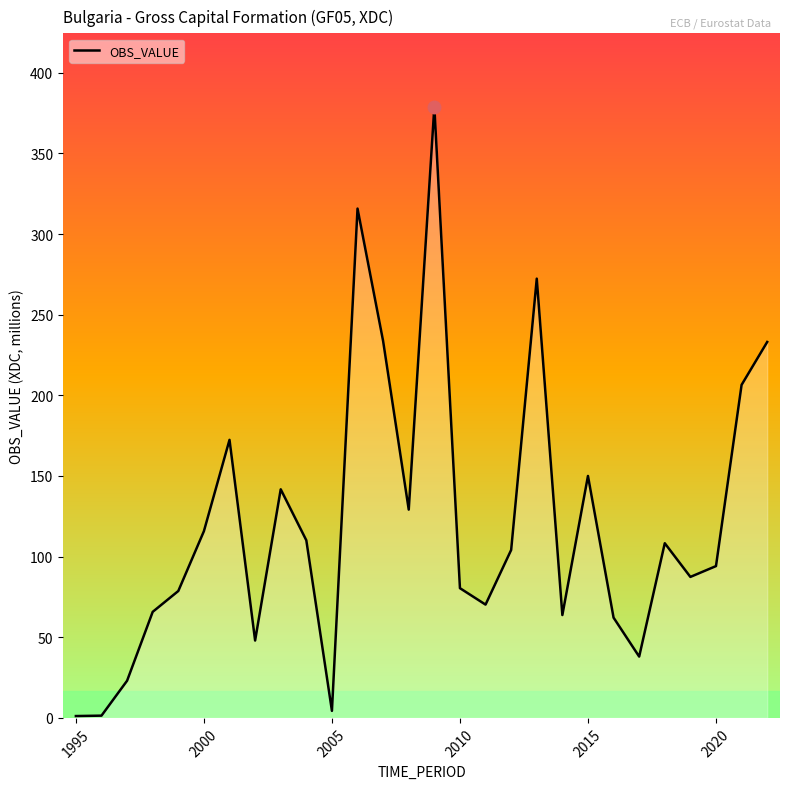

True or false: there are more than 0 points higher than both neighbors.

True